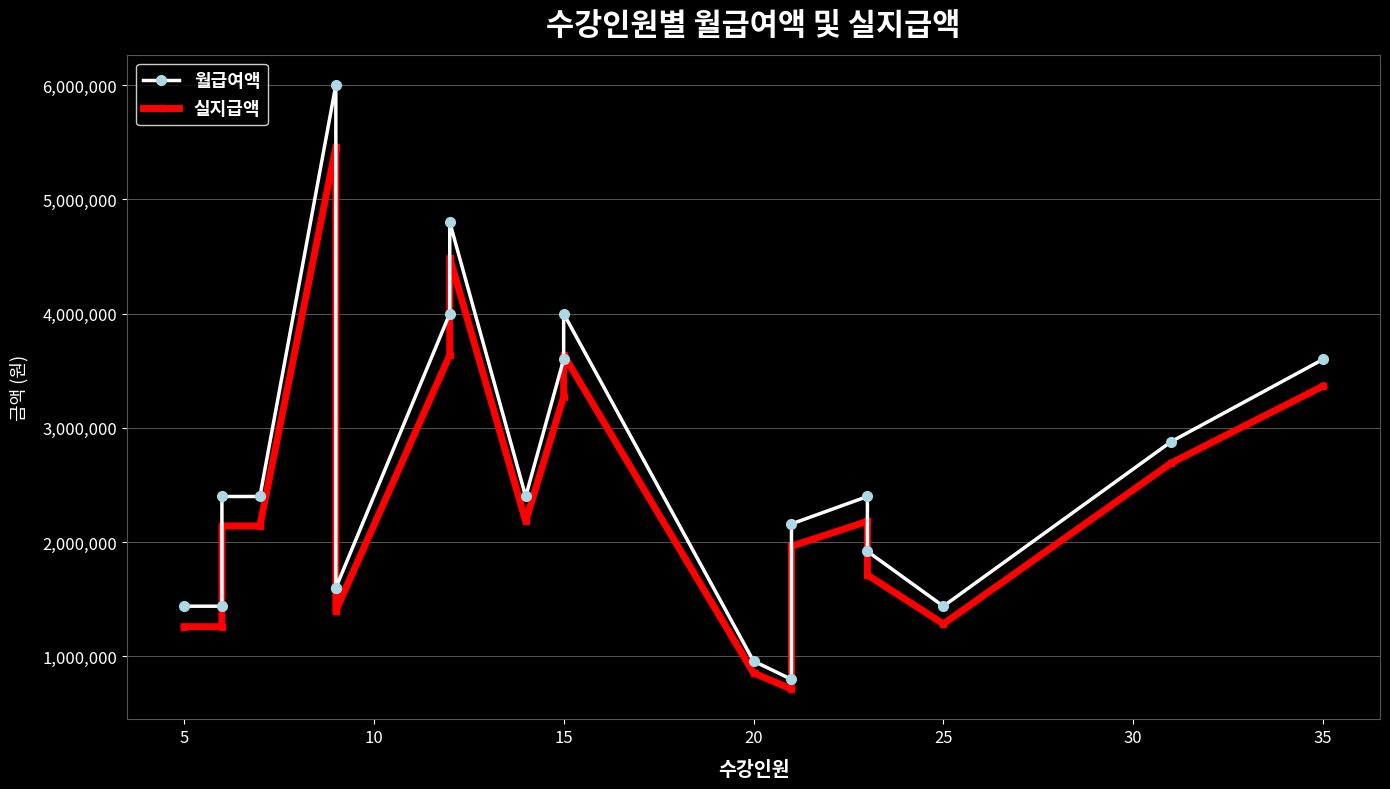

What is the maximum value for 월급여액?

6000000